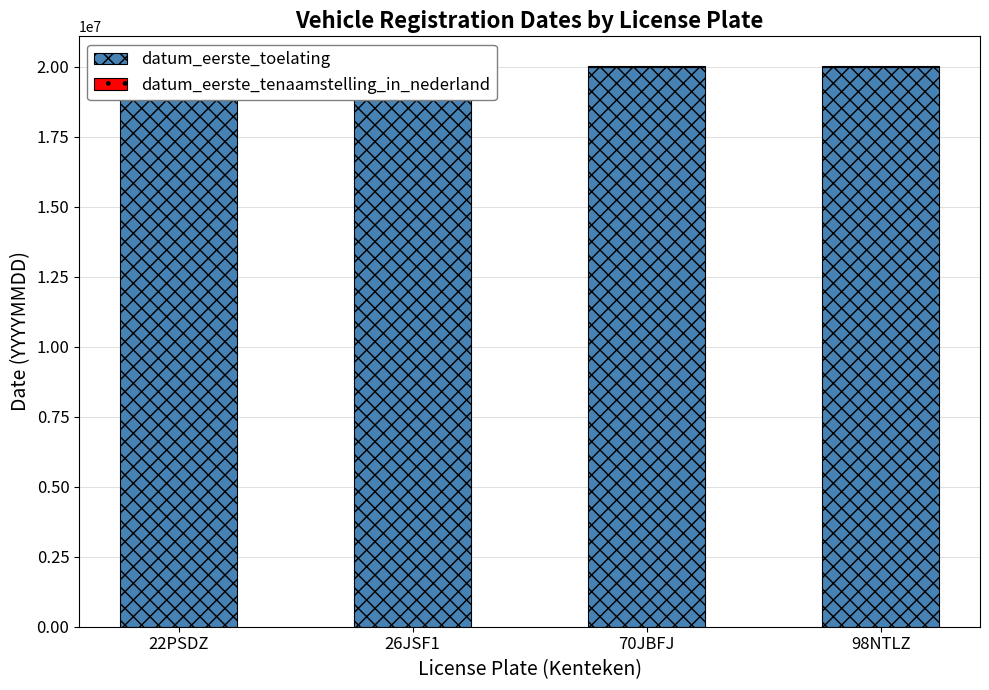

How many series are shown in this chart?

2